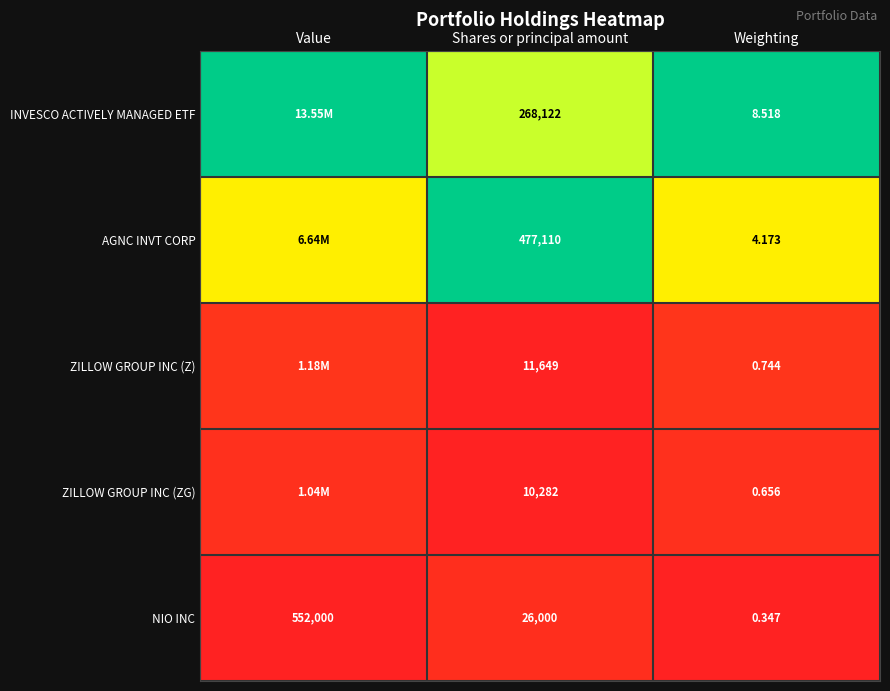

Is the value of INVESCO ACTIVELY MANAGED ETF at Shares or principal amount greater than the value of ZILLOW GROUP INC (Z) at Weighting?

Yes